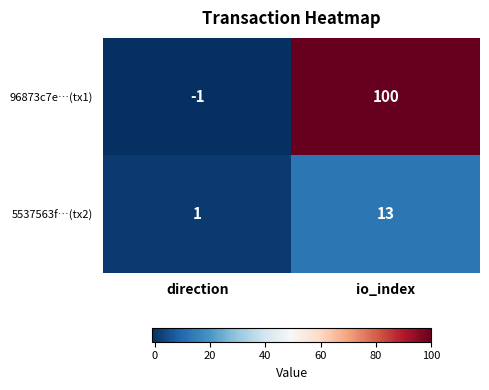

List the series in order of their overall mean, highest first.

96873c7e…(tx1), 5537563f…(tx2)